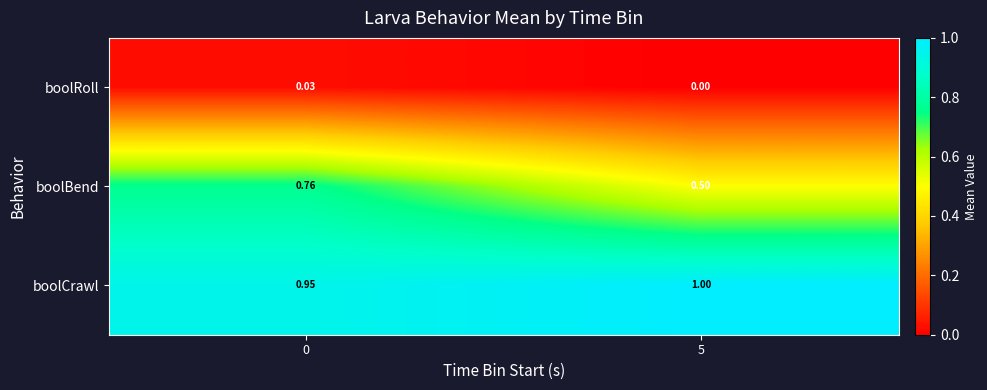

Which series has the largest total across all categories?

boolCrawl